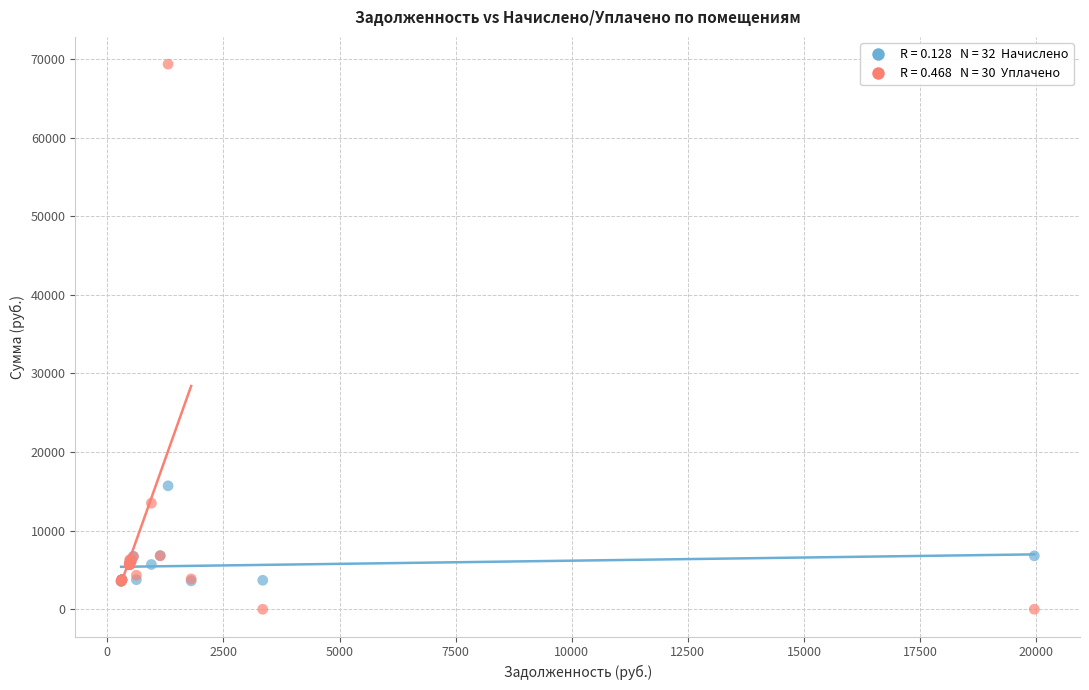

Across all series, what Y value is closest to 34674?

15704.0